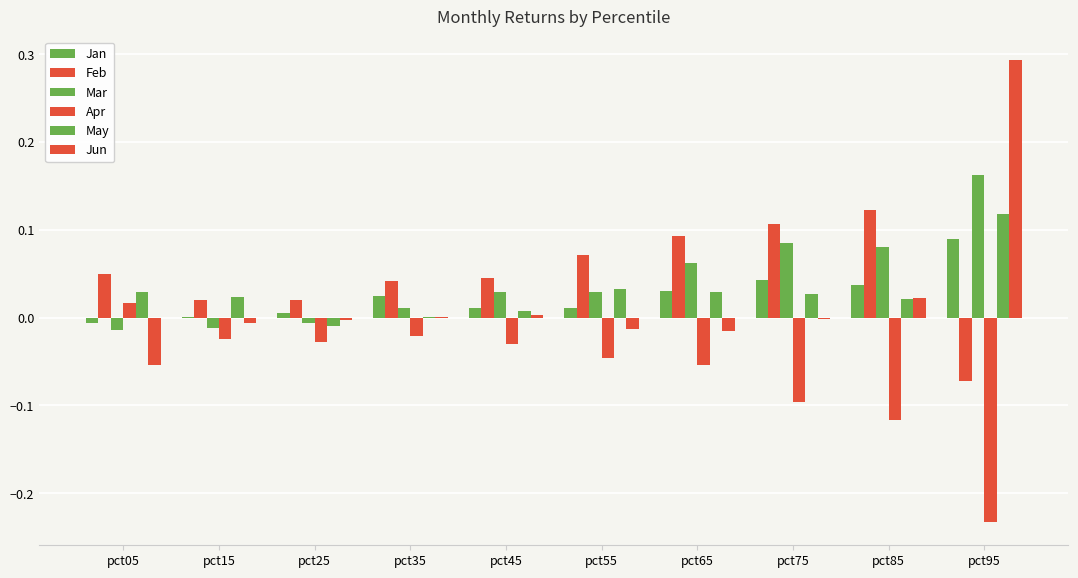

Reading left to right, transcribe all the data shown in this chart.

Jan: -0.0	0.0	0.0	0.0	0.0	0.0	0.0	0.0	0.0	0.1
Feb: 0.0	0.0	0.0	0.0	0.0	0.1	0.1	0.1	0.1	-0.1
Mar: -0.0	-0.0	-0.0	0.0	0.0	0.0	0.1	0.1	0.1	0.2
Apr: 0.0	-0.0	-0.0	-0.0	-0.0	-0.0	-0.1	-0.1	-0.1	-0.2
May: 0.0	0.0	-0.0	0.0	0.0	0.0	0.0	0.0	0.0	0.1
Jun: -0.1	-0.0	-0.0	0.0	0.0	-0.0	-0.0	-0.0	0.0	0.3